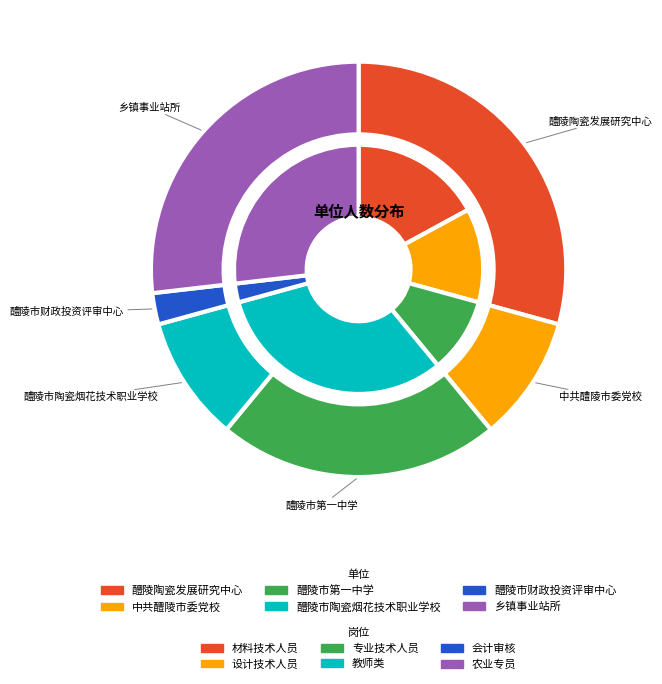

How many slices are in this pie chart?

6